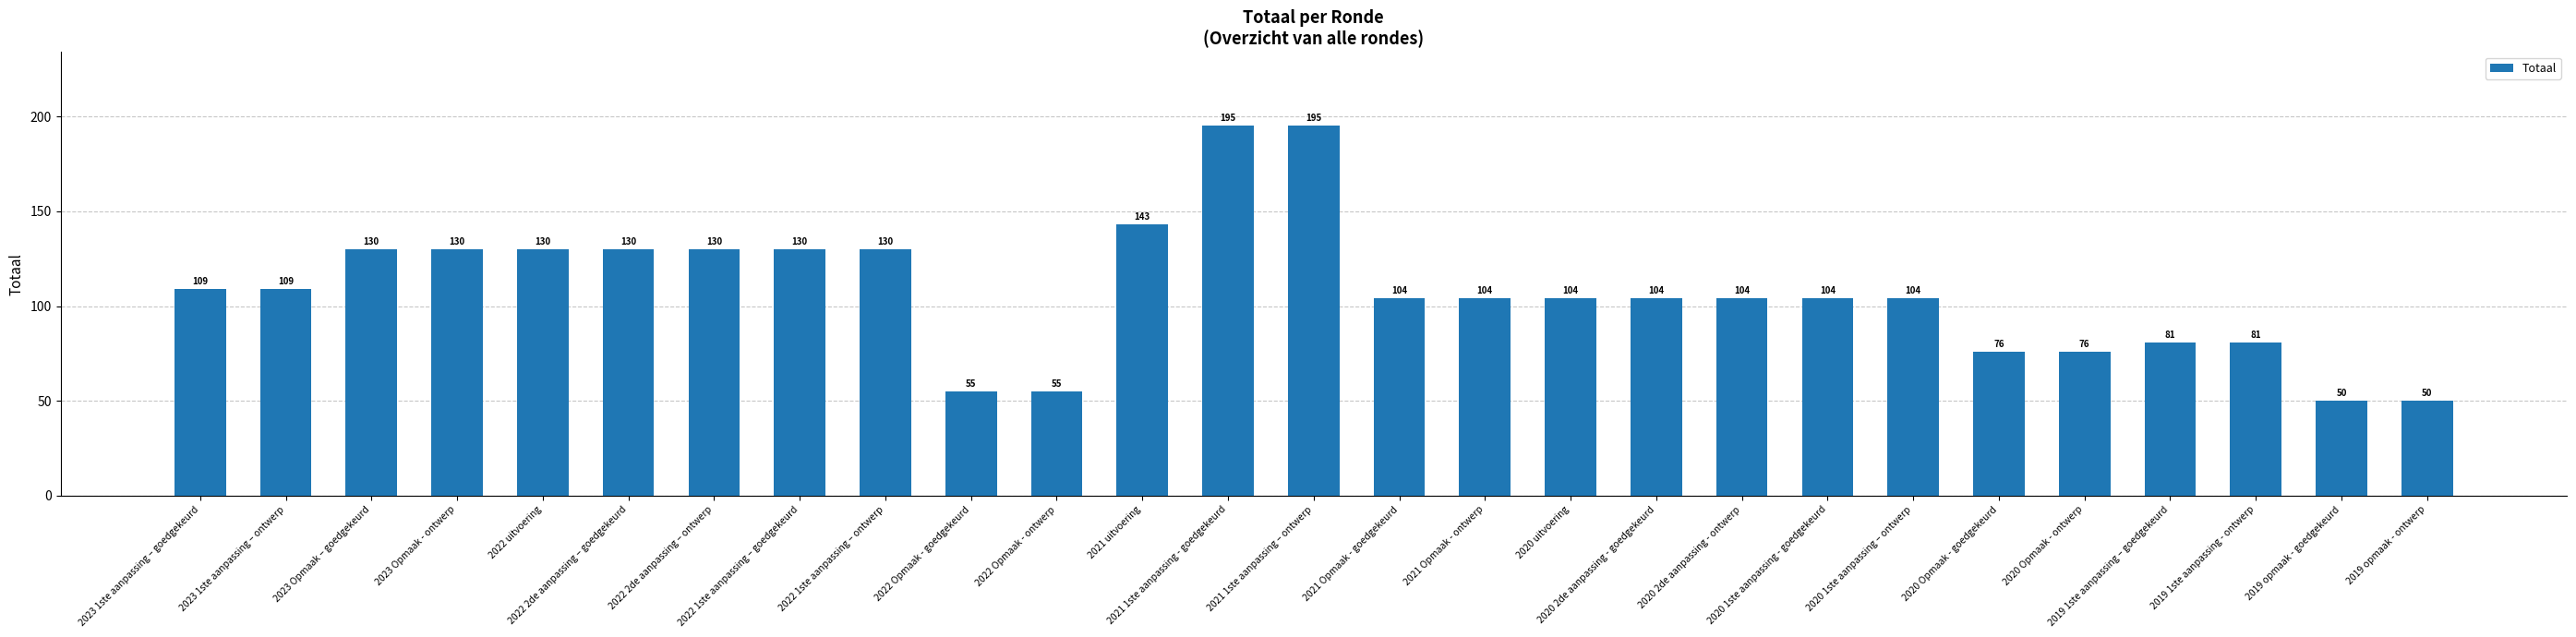

Read the value at 2023 Opmaak - ontwerp, to the nearest 10.

130